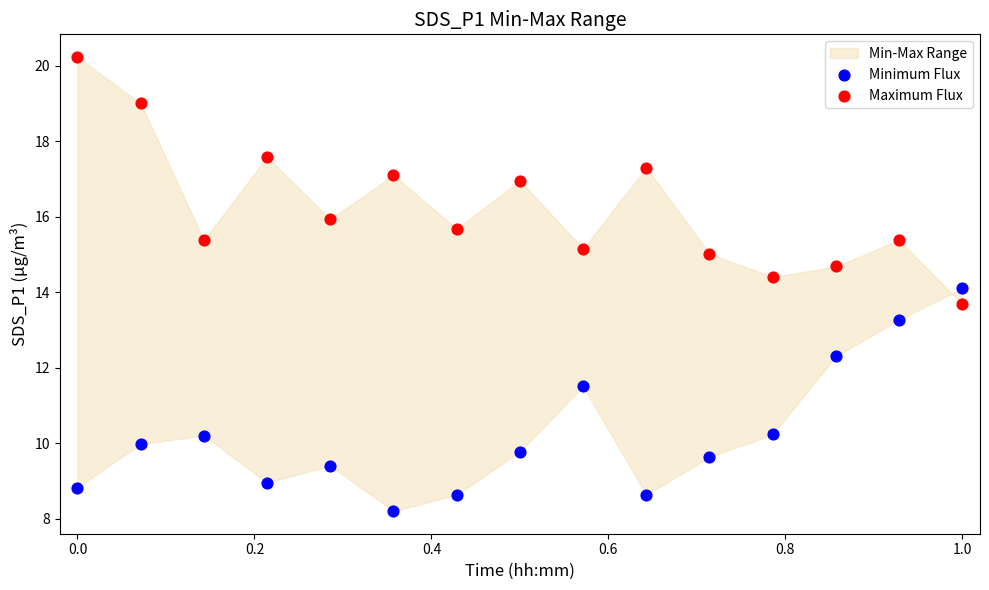

Across all data points, what is the range of X values (max minus min)?

1.0